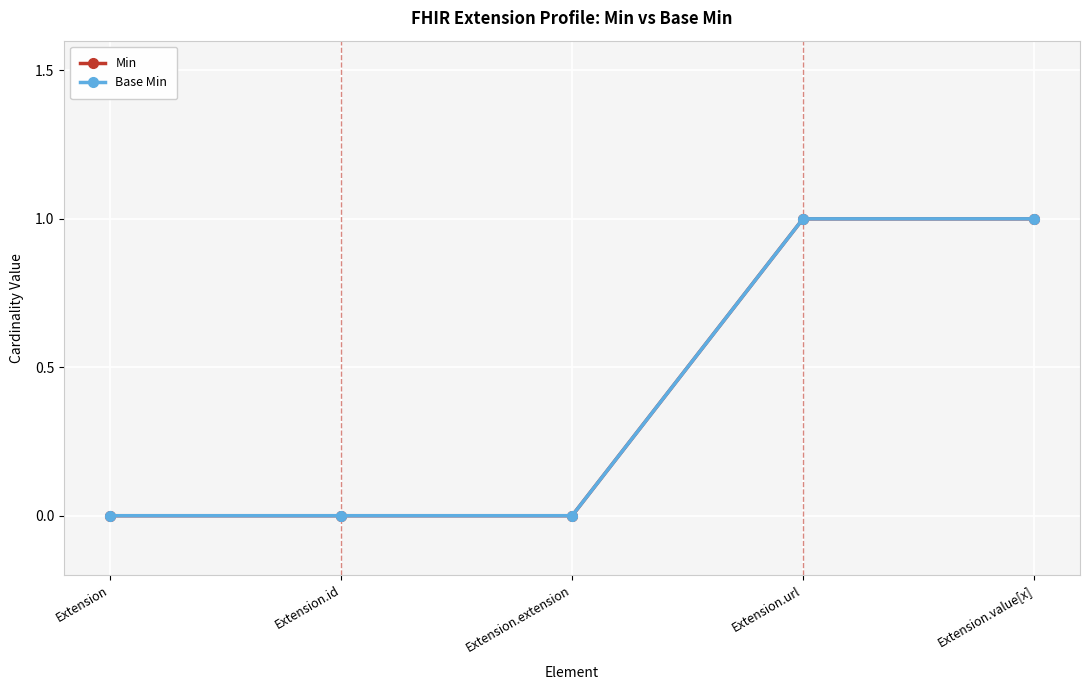

What is the total value across all series at Extension.value[x]?

2